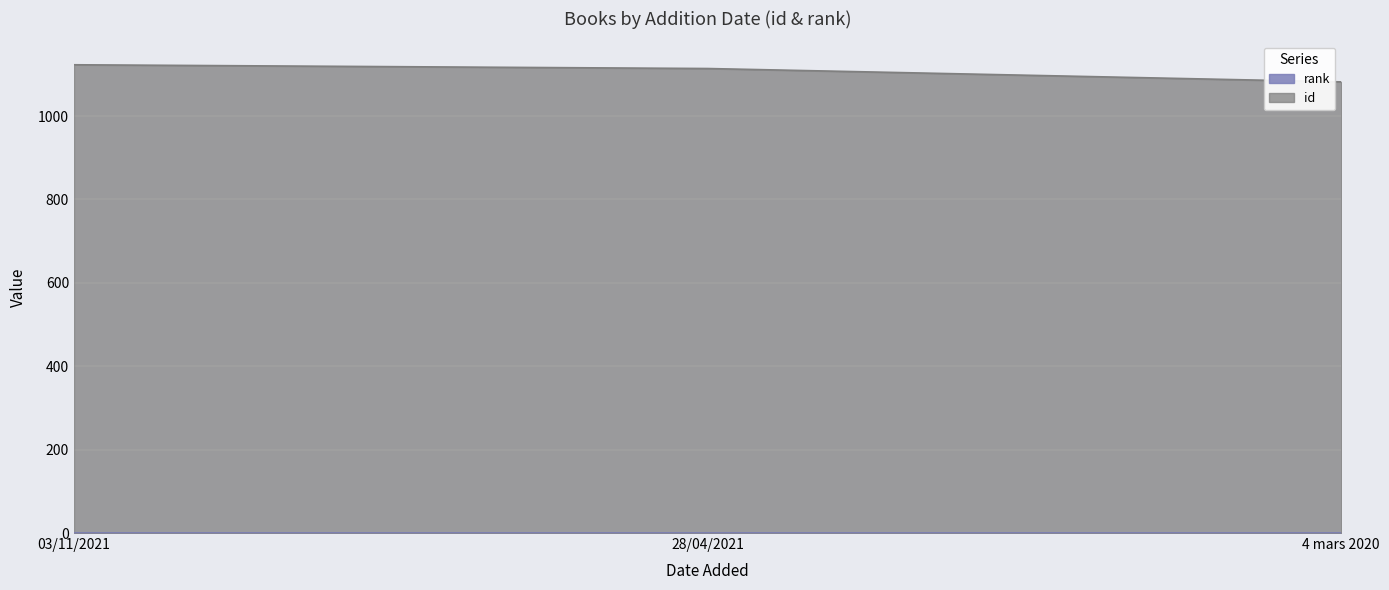

Between 03/11/2021 and 4 mars 2020, which is larger?

03/11/2021